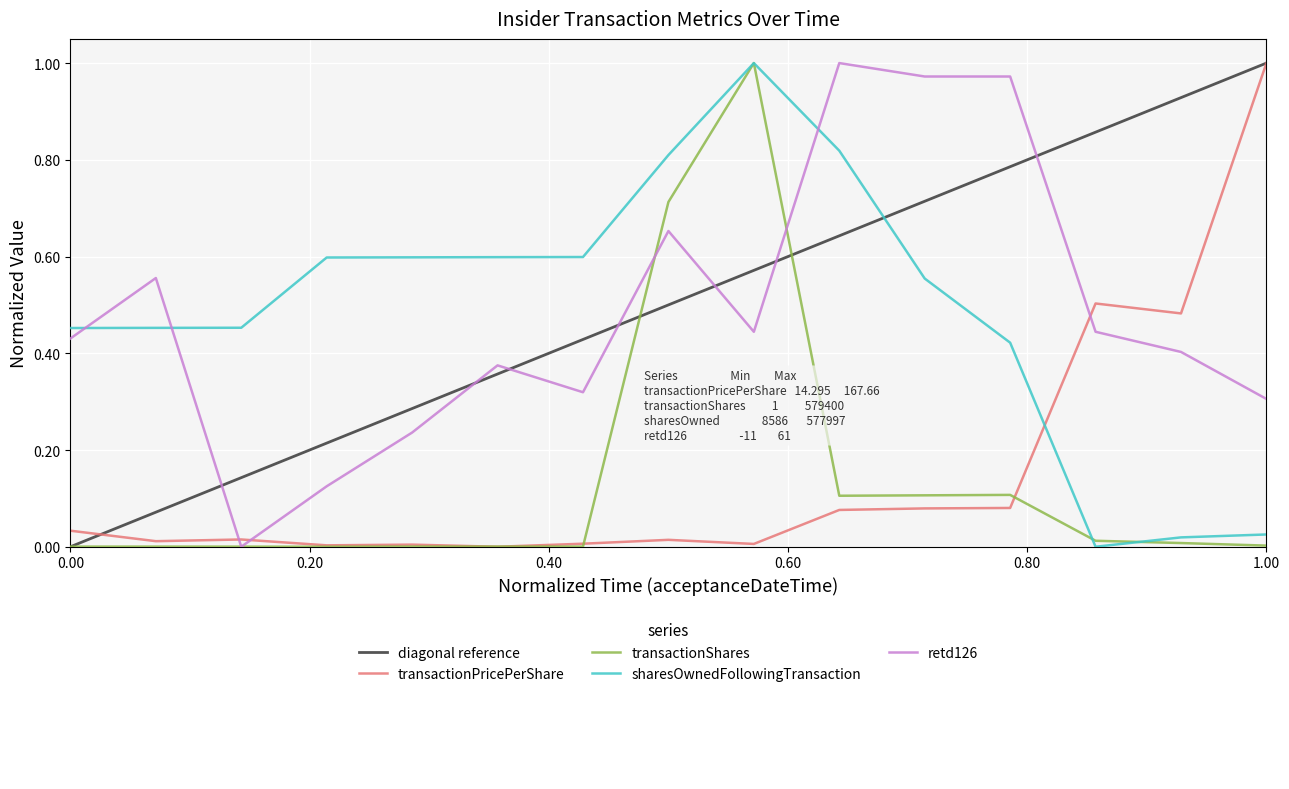

Which series has the largest total across all categories?

sharesOwnedFollowingTransaction